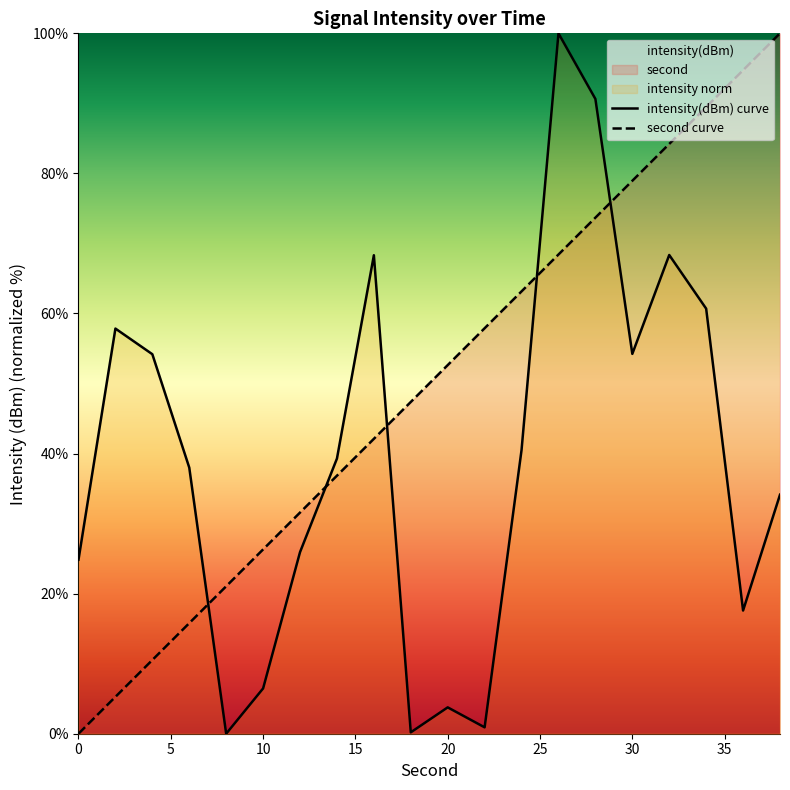

Which series has the largest total across all categories?

second curve